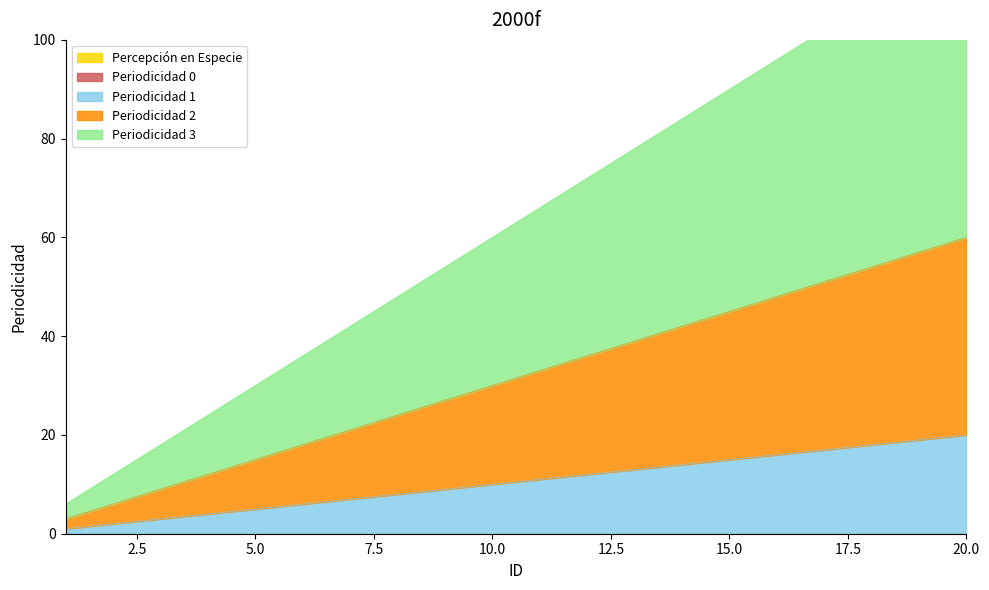

The value of Periodicidad 1 at 9 is 9. True or false?

True